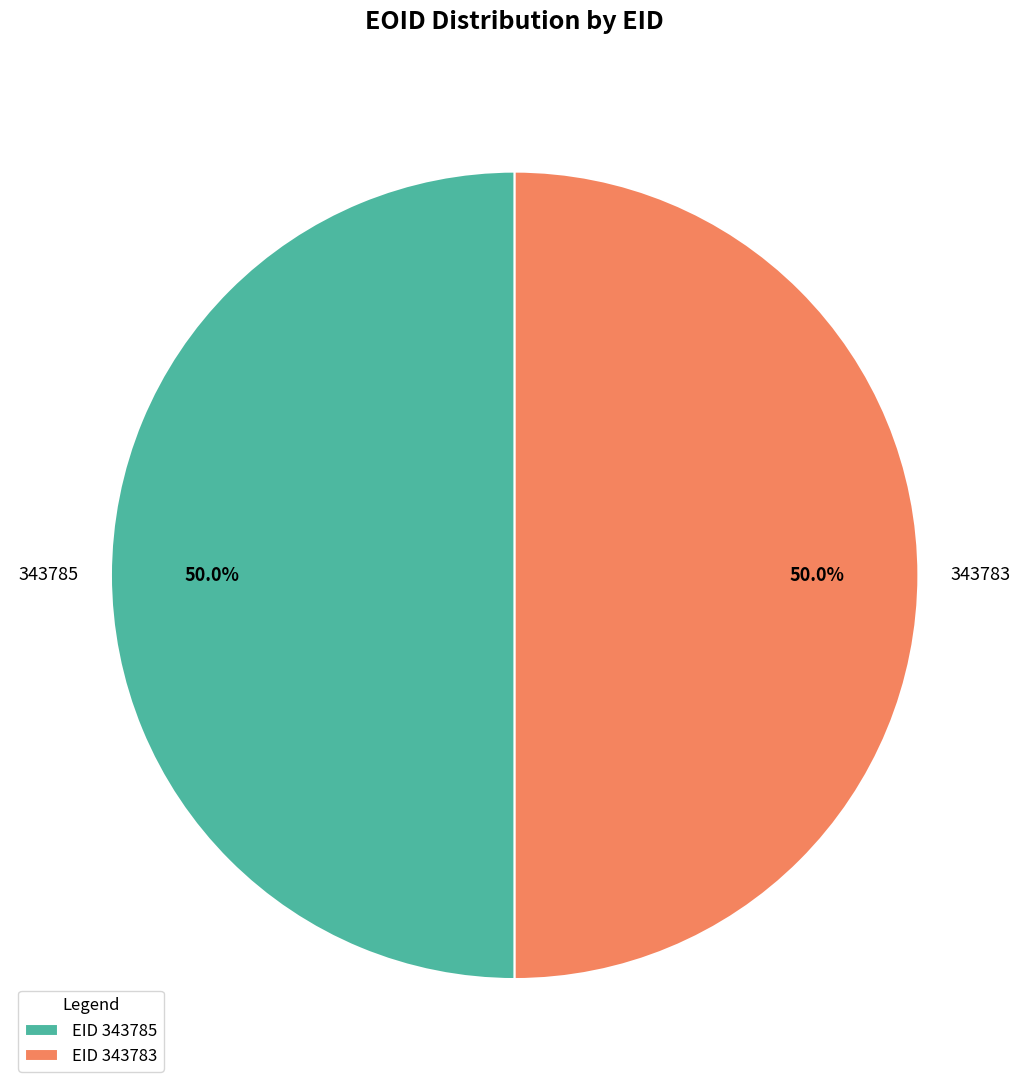

What percentage is NOT represented by 343785?

50.0%